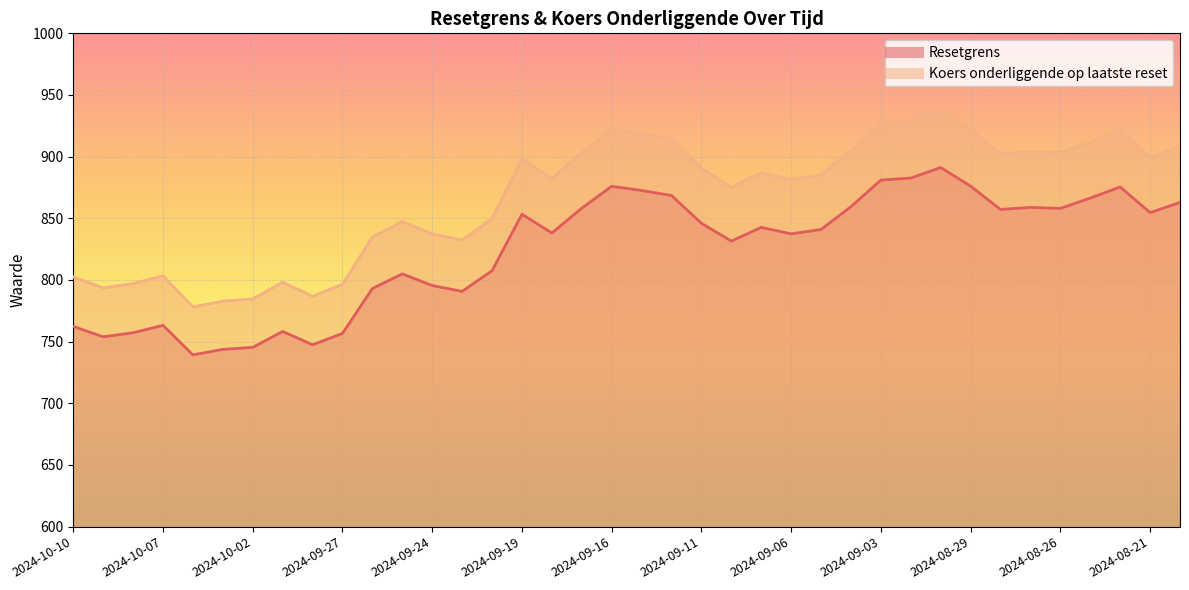

In Koers onderliggende op laatste reset, how many points are lower than both neighbors (excluding endpoints)?

10